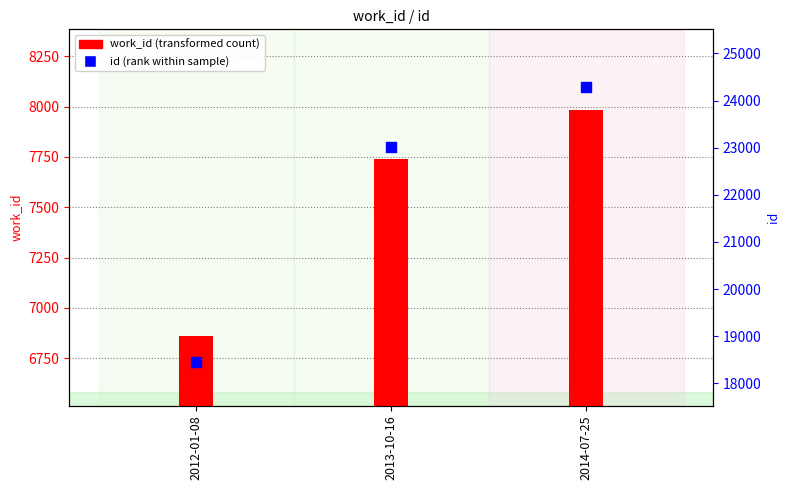

At how many categories does at least one series exceed 14946?

3